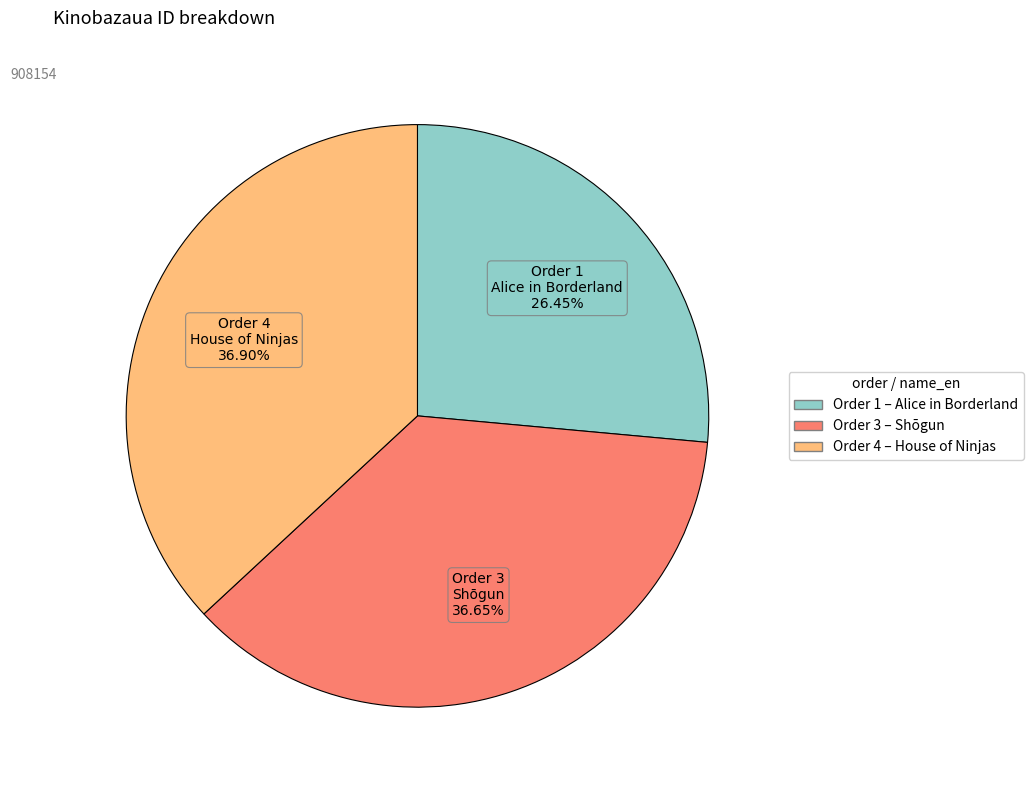

Is there any slice that represents more than half of the pie?

No